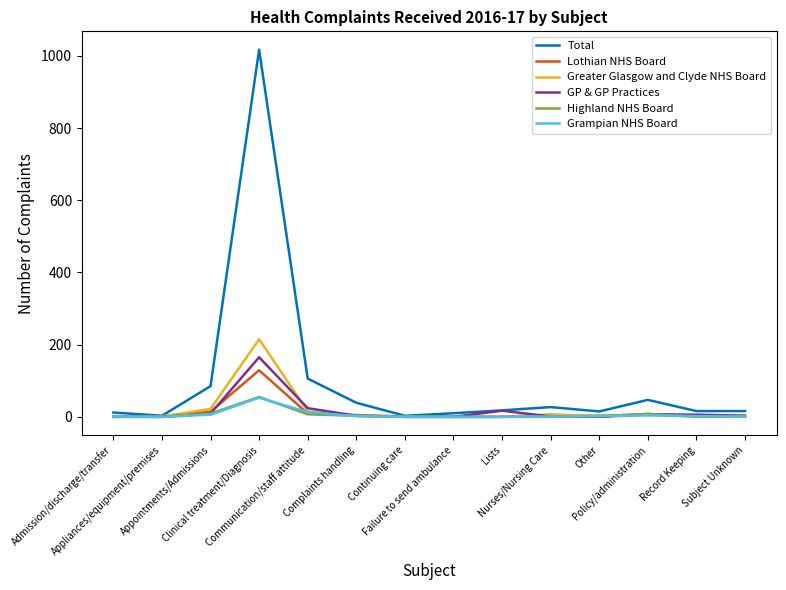

Which series has the largest range (max minus min)?

Total